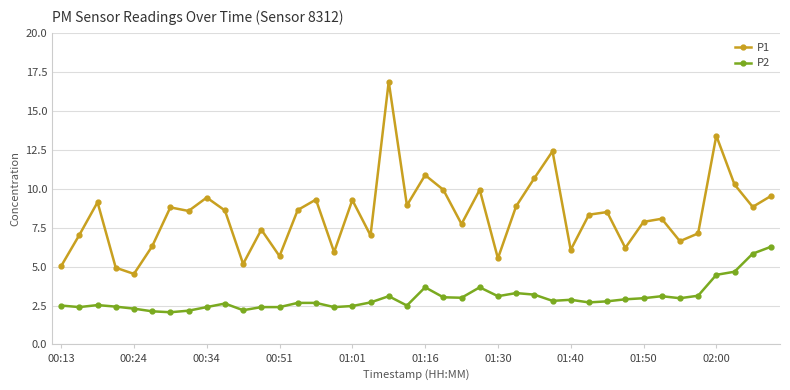

What is the smallest value displayed?

2.1